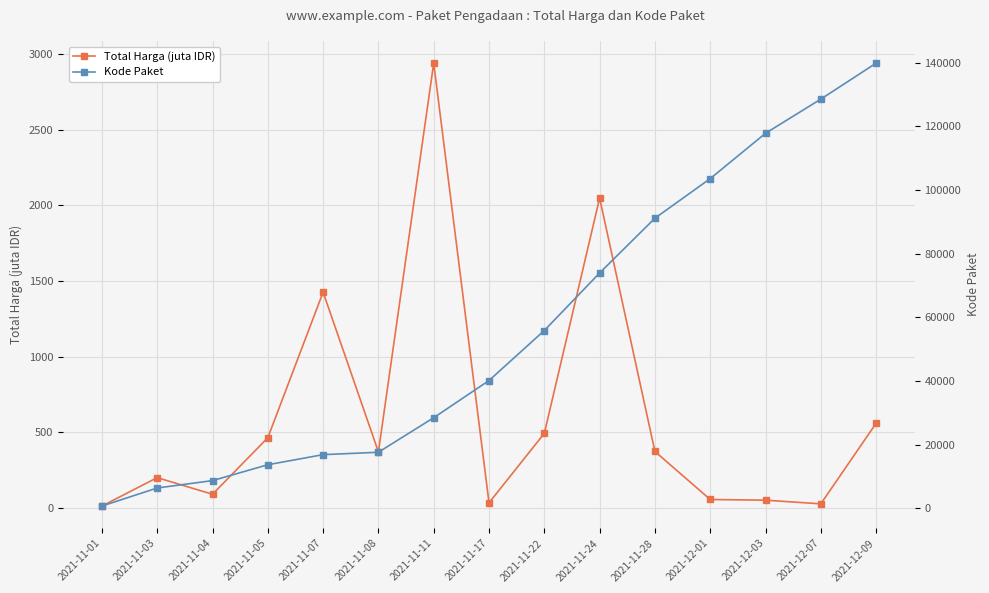

What are all the series names shown in the legend?

Total Harga (juta IDR), Kode Paket